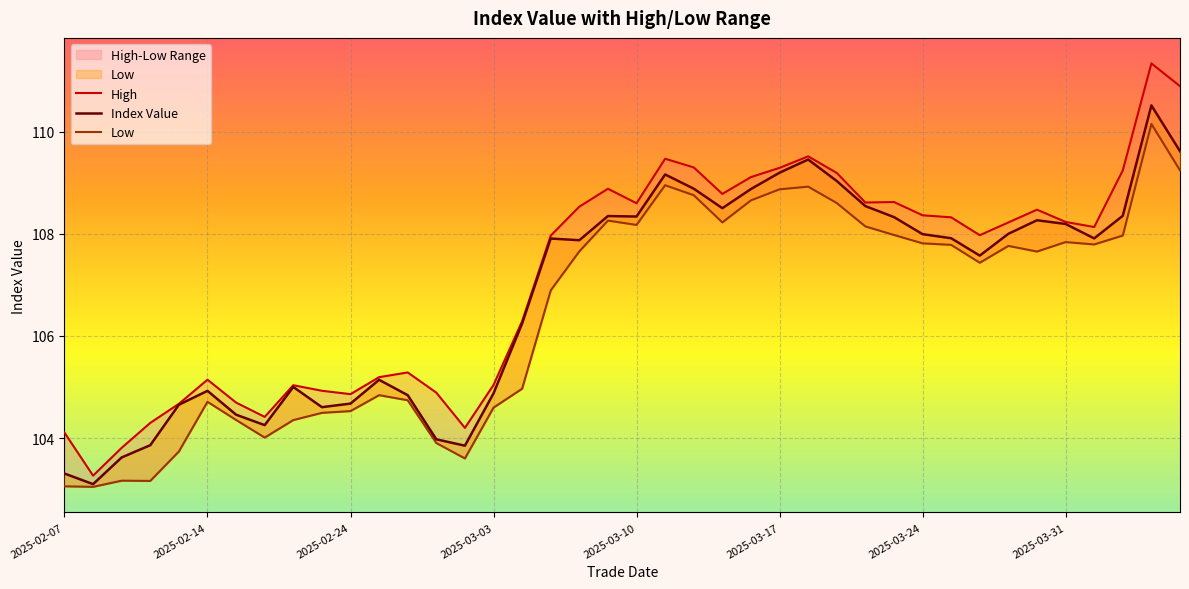

Reading left to right, what are all the values shown in this chart?

High: 104.1	103.3	103.8	104.3	104.7	105.1	104.7	104.4	105.0	104.9	104.9	105.2	105.3	104.9	104.2	105.0	106.3	108.0	108.5	108.9	108.6	109.5	109.3	108.8	109.1	109.3	109.5	109.2	108.6	108.6	108.4	108.3	108.0	108.2	108.5	108.2	108.1	109.2	111.3	110.9
Index Value: 103.3	103.1	103.6	103.9	104.7	104.9	104.5	104.3	105.0	104.6	104.7	105.1	104.8	104.0	103.8	104.9	106.2	107.9	107.9	108.3	108.3	109.2	108.9	108.5	108.9	109.2	109.5	109.0	108.5	108.3	108.0	107.9	107.6	108.0	108.3	108.2	107.9	108.4	110.5	109.6
Low: 103.1	103.0	103.2	103.2	103.7	104.7	104.4	104.0	104.4	104.5	104.5	104.8	104.7	103.9	103.6	104.6	105.0	106.9	107.7	108.3	108.2	109.0	108.8	108.2	108.7	108.9	108.9	108.6	108.1	108.0	107.8	107.8	107.4	107.8	107.7	107.8	107.8	108.0	110.2	109.2